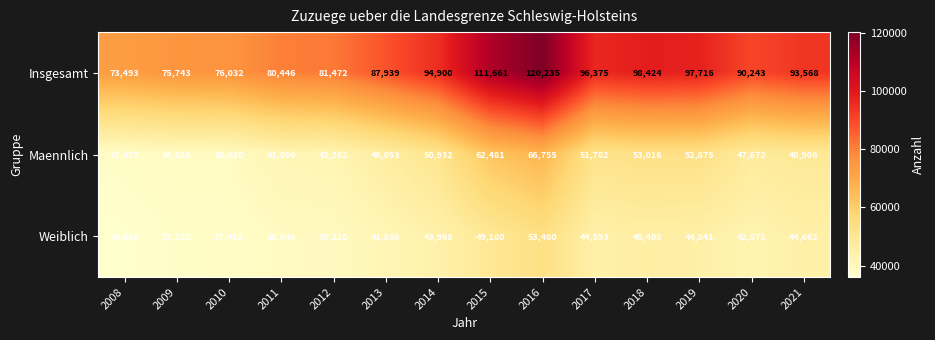

What is the difference between the maximum and minimum values in the Insgesamt series?

46742